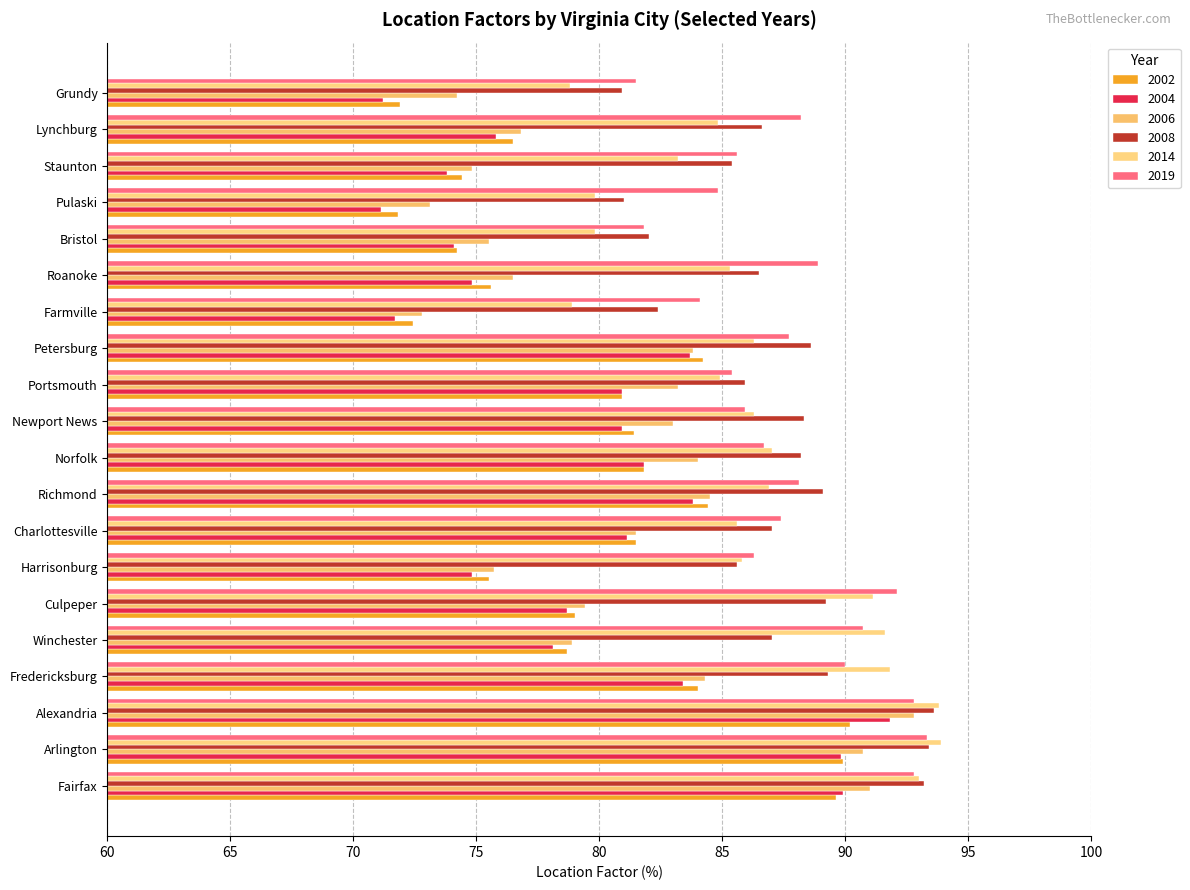

What is the value of the 2019 bar at the 5th from the left?

90.7